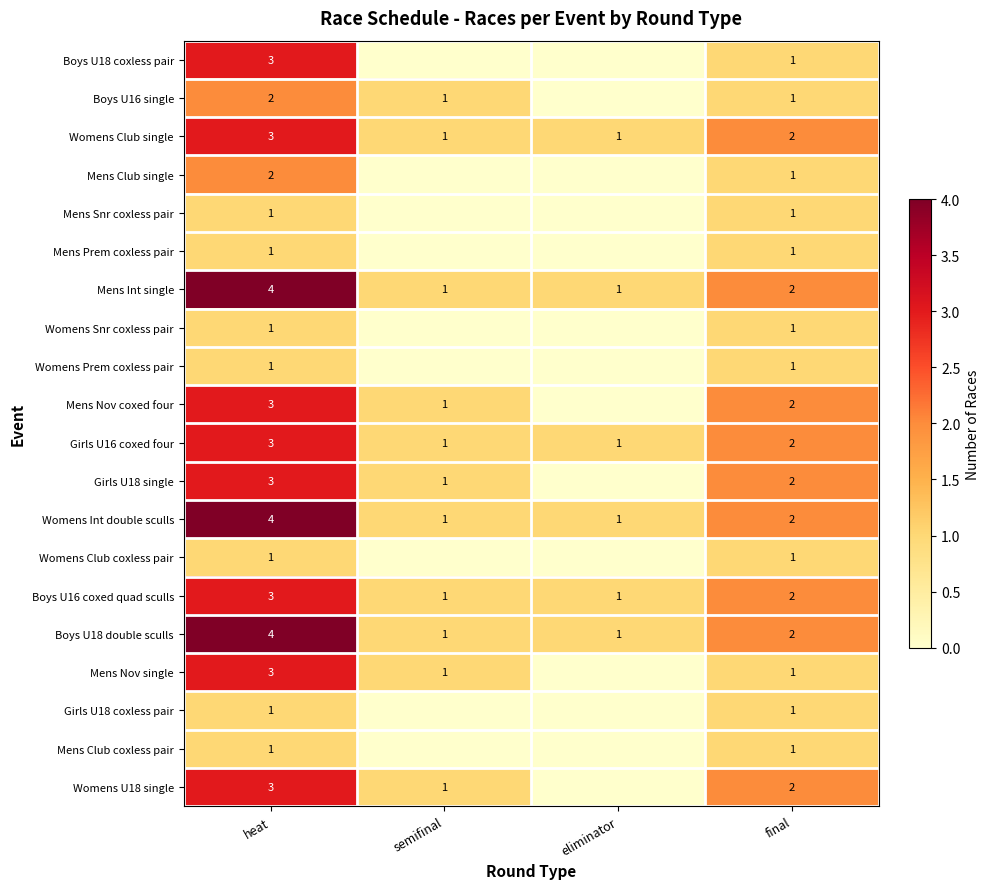

Where is Boys U18 double sculls nearest to the value 2?

final